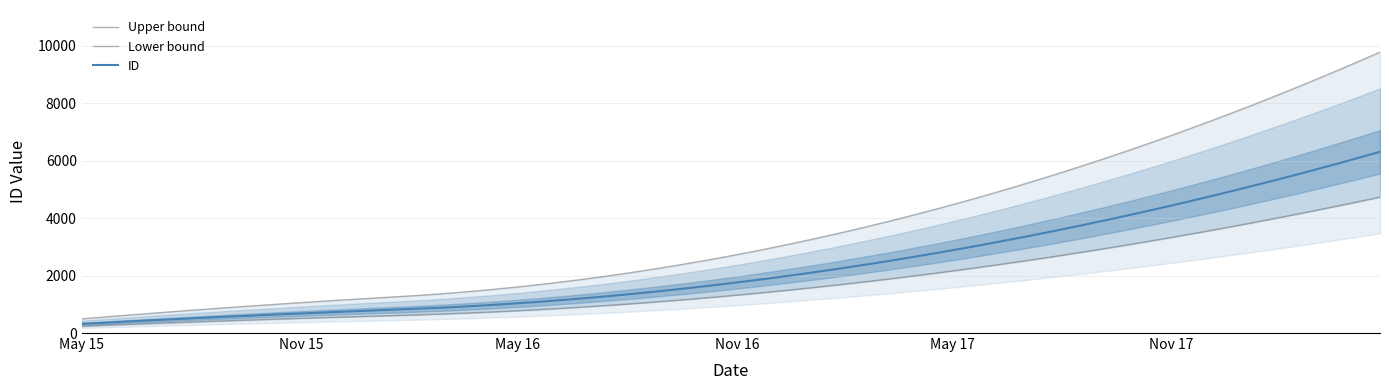

Reading right to left, transcribe all the data shown in this chart.

6310	1021	654	318